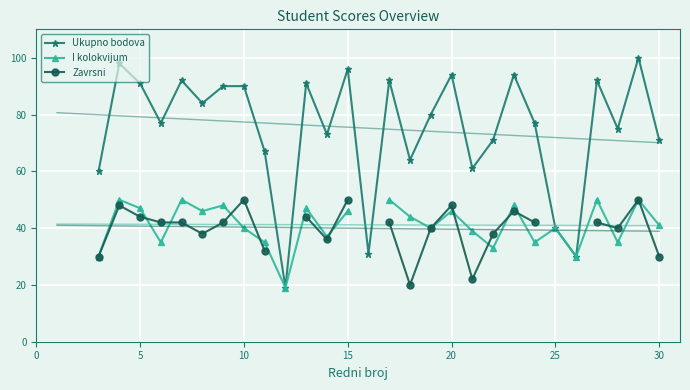

Which series changed the most between 10 and 22?

Ukupno bodova